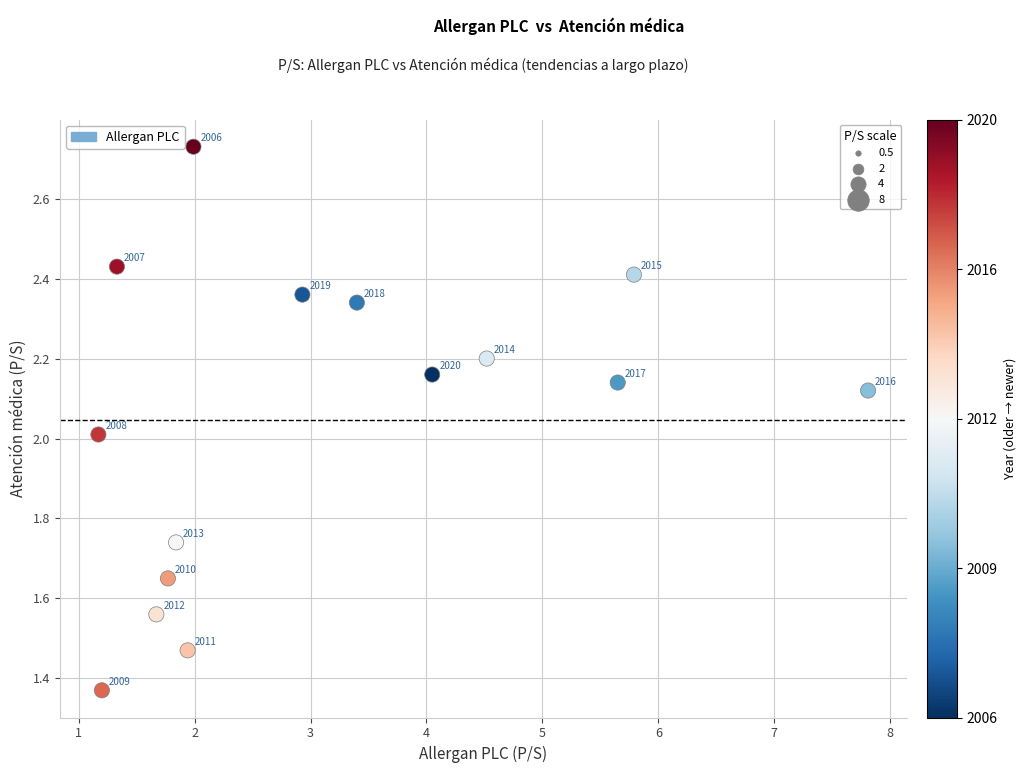

What Y value in the scatter plot is closest to 2?

2.0